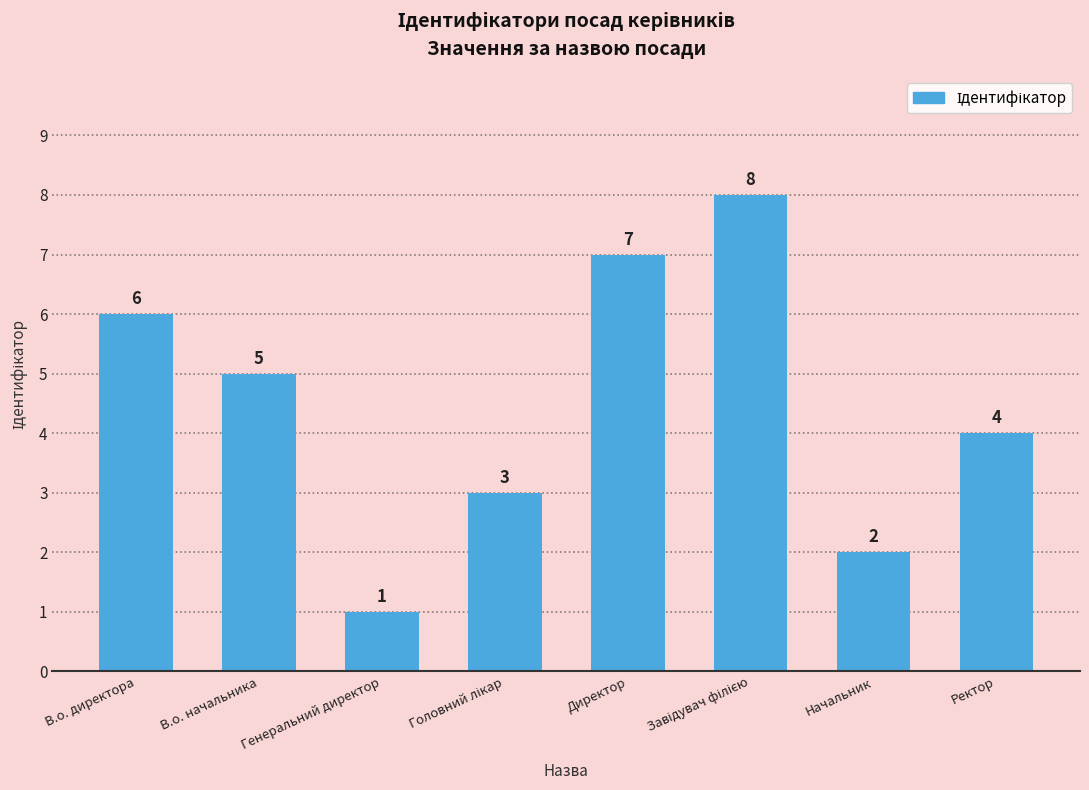

Where is the data nearest to the value 4?

Ректор